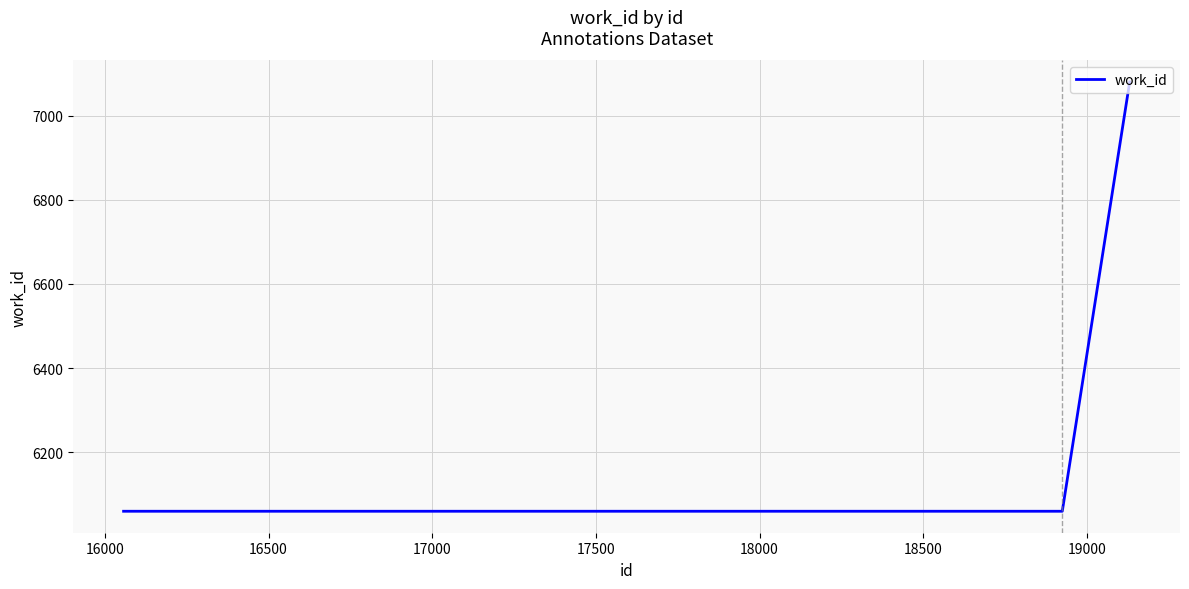

What is the maximum value shown in the chart?

7080